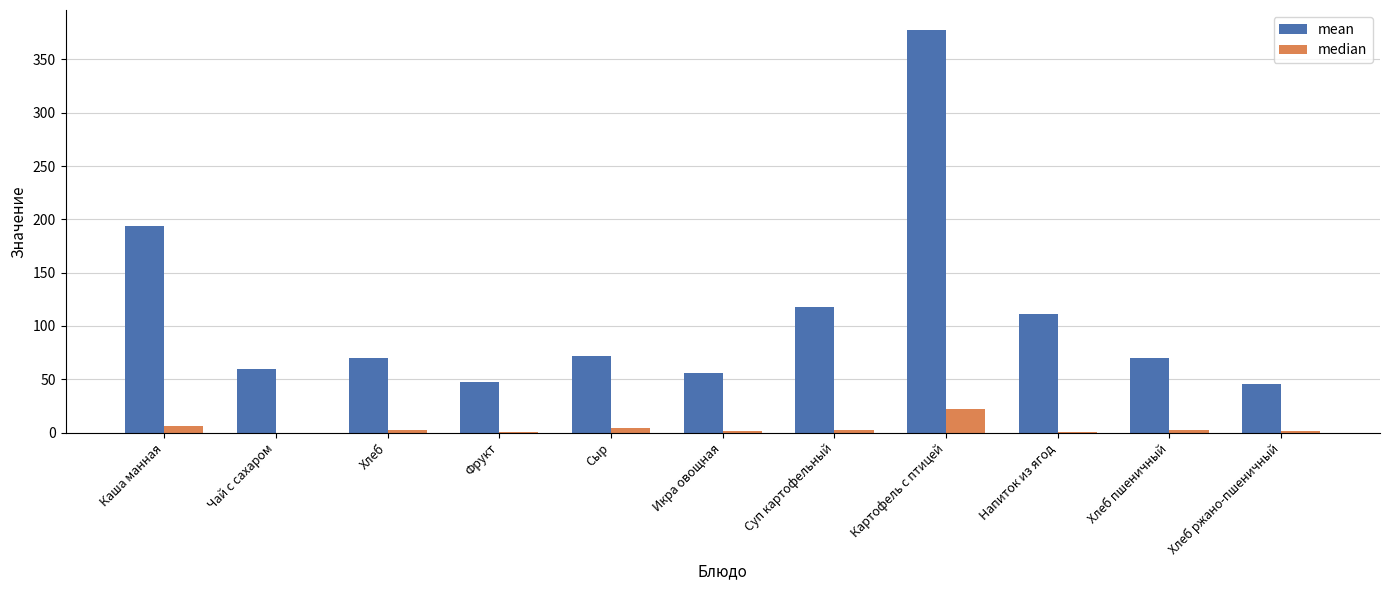

Count the number of categories in the chart.

11